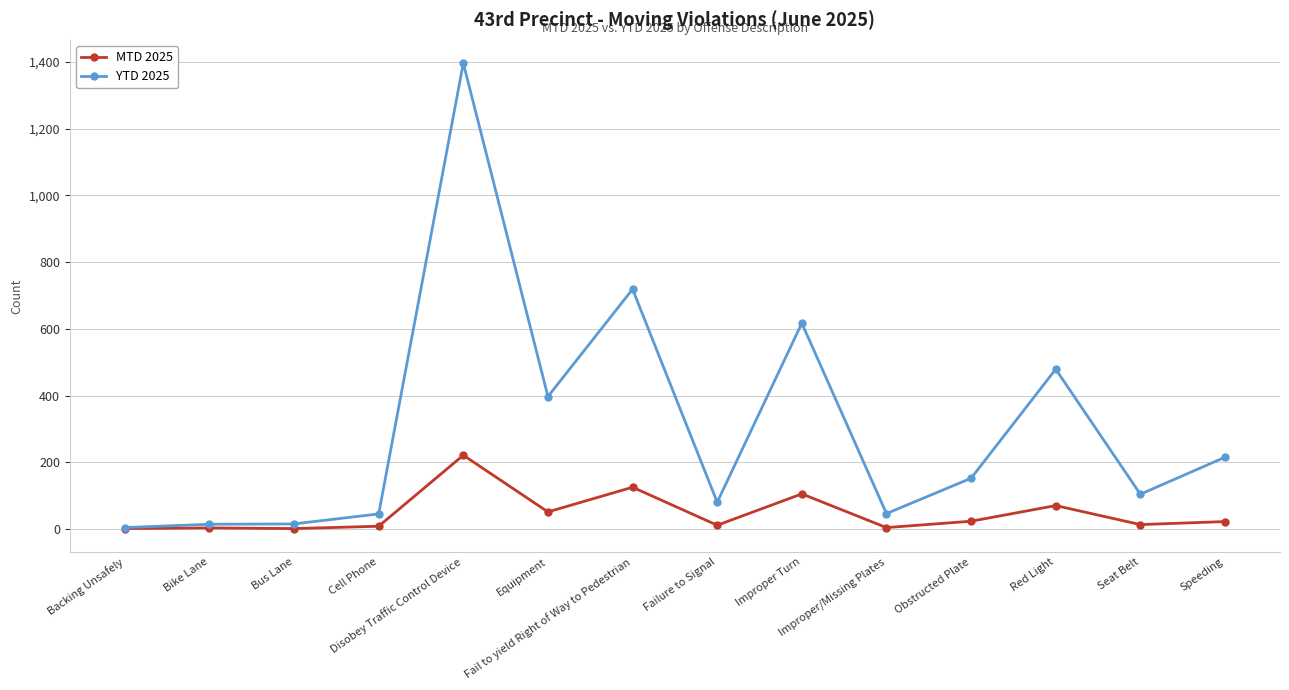

True or false: MTD 2025 has more than 0 points higher than both neighbors.

True